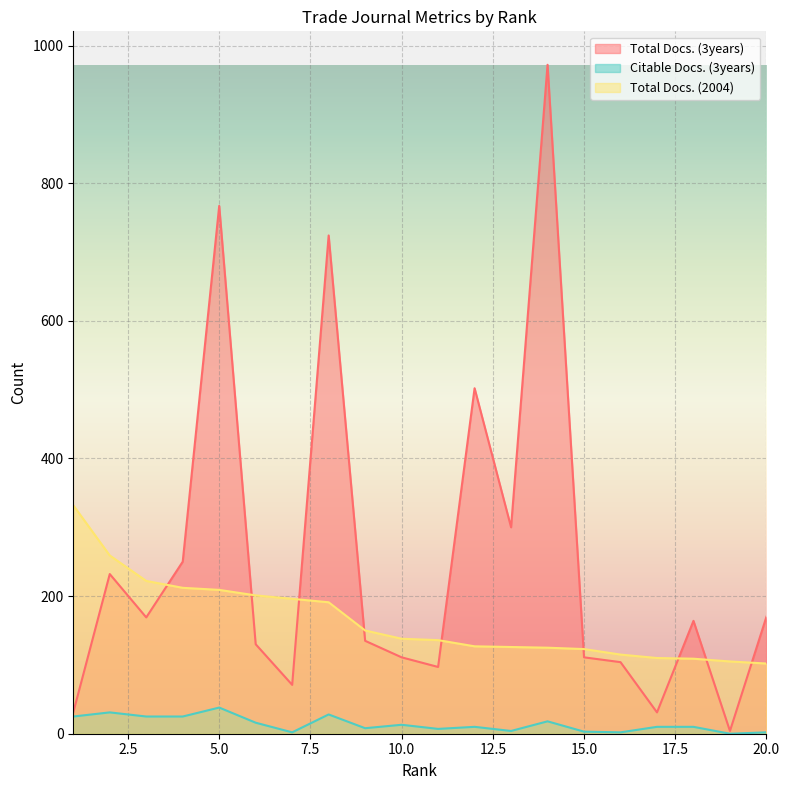

What are all the series names shown in the legend?

Total Docs. (3years), Citable Docs. (3years), Total Docs. (2004)